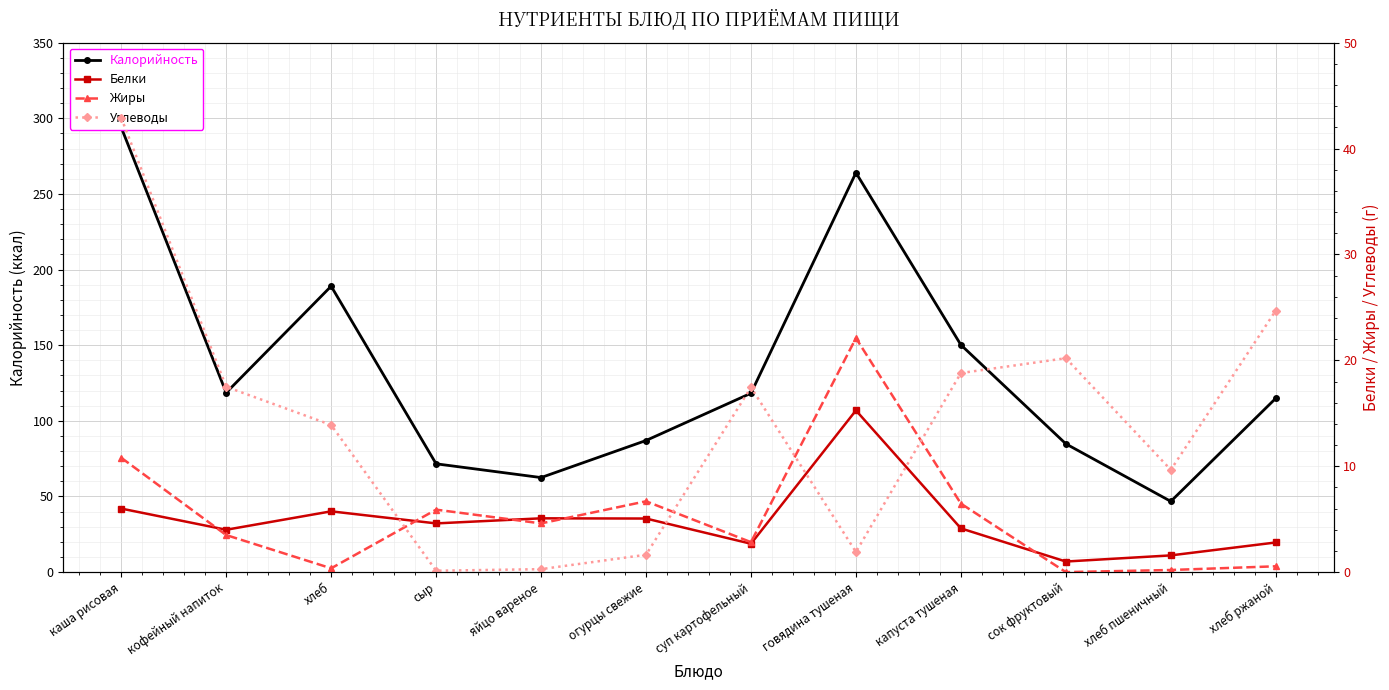

Is it true that Белки equals 8.0 at огурцы свежие?

False